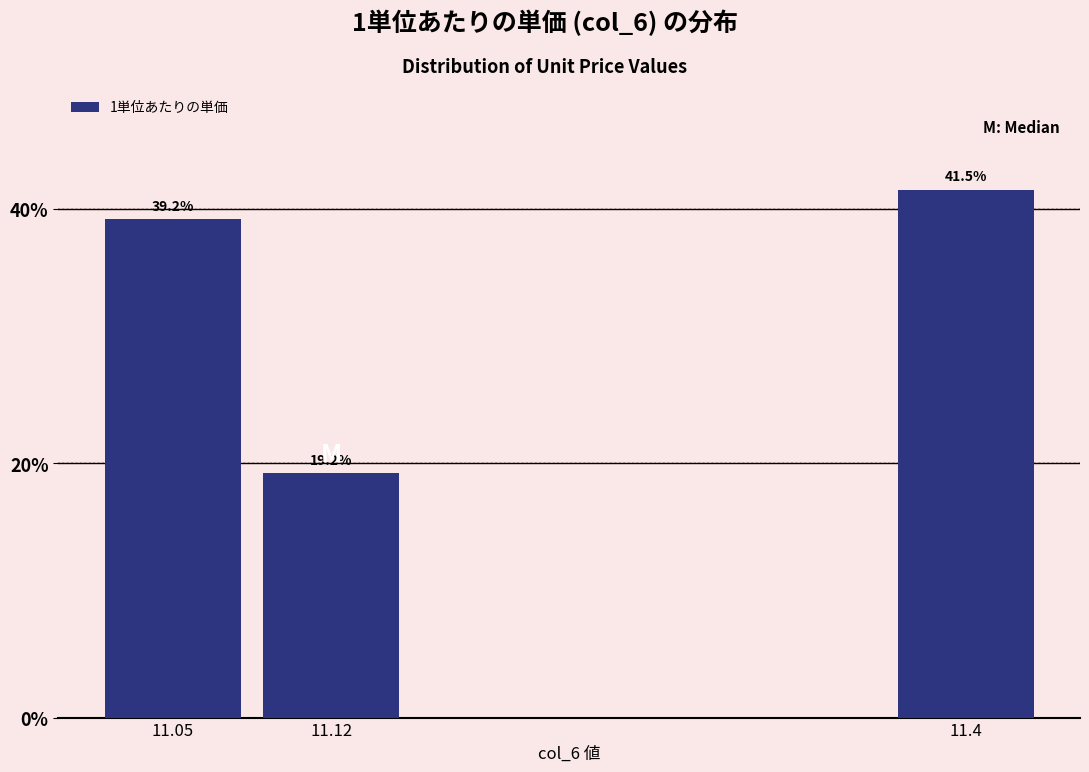

Reading left to right, what are all the values shown in this chart?

11.05=39.2	11.12=19.2	11.4=41.5